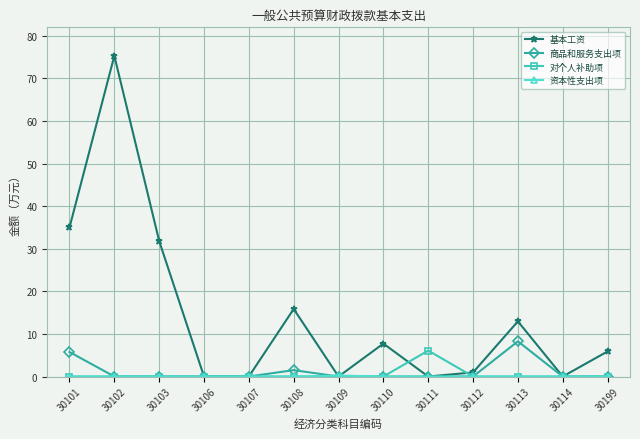

The value of 基本工资 at 30114 is 35.5. True or false?

False